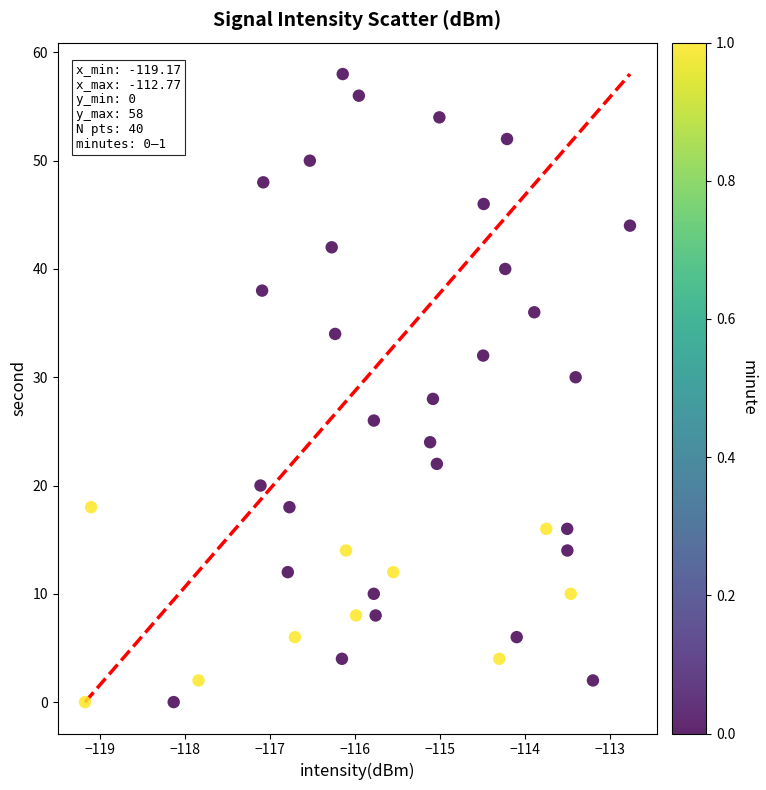

What is the range of Y values (max minus min)?

58